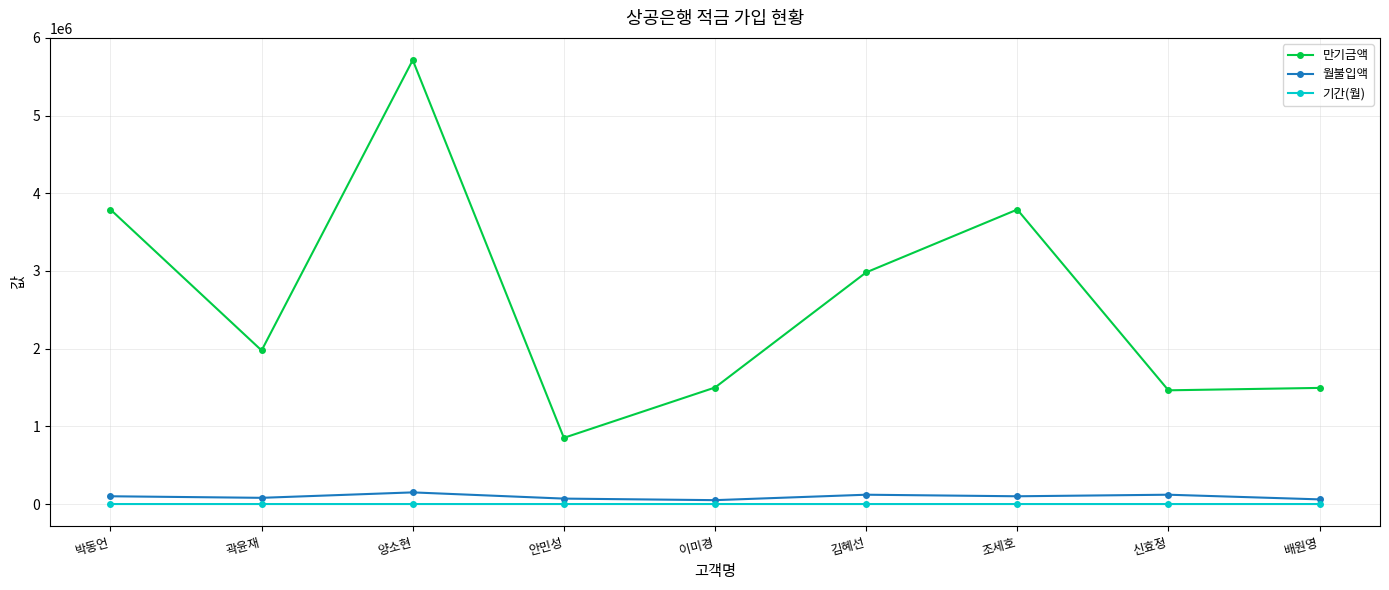

Which series has the largest total across all categories?

만기금액